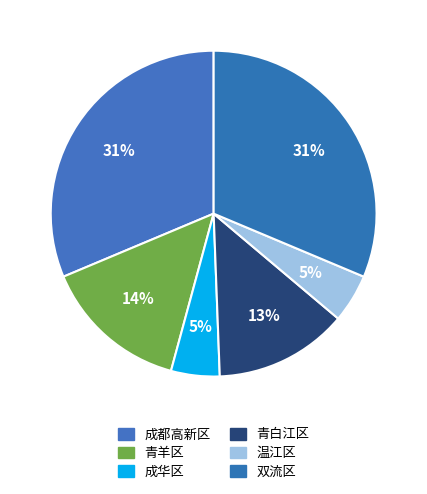

Rank the categories by value from highest to lowest.

成都高新区, 双流区, 青羊区, 青白江区, 成华区, 温江区